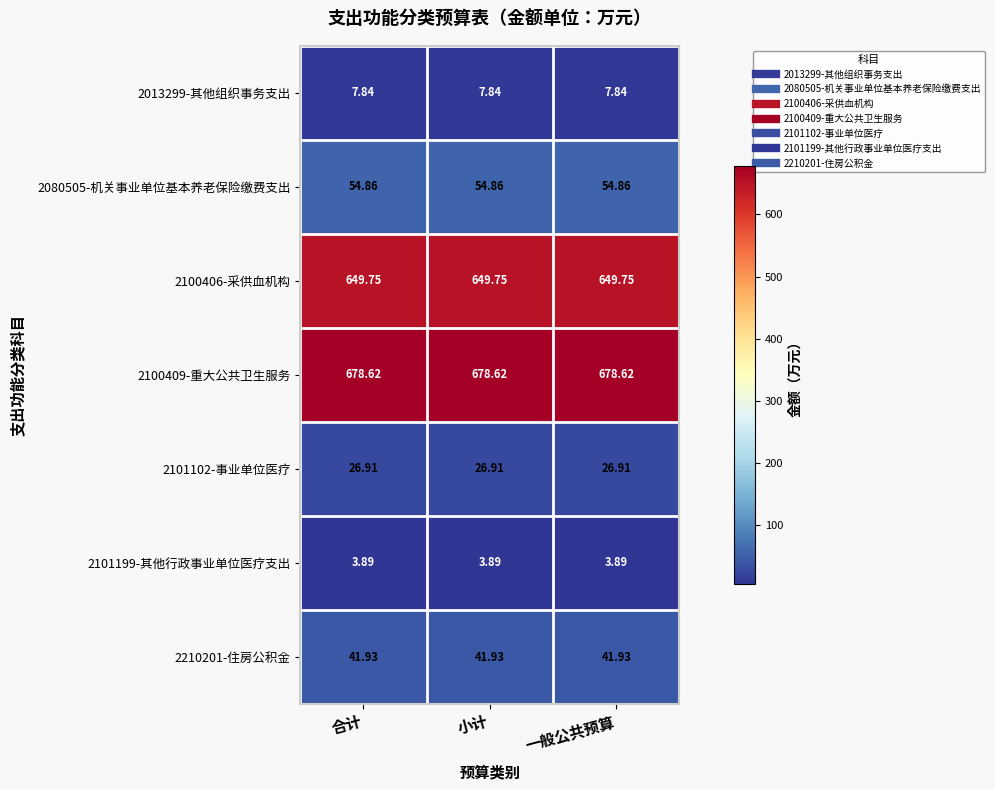

How many categories are shown in the chart?

3